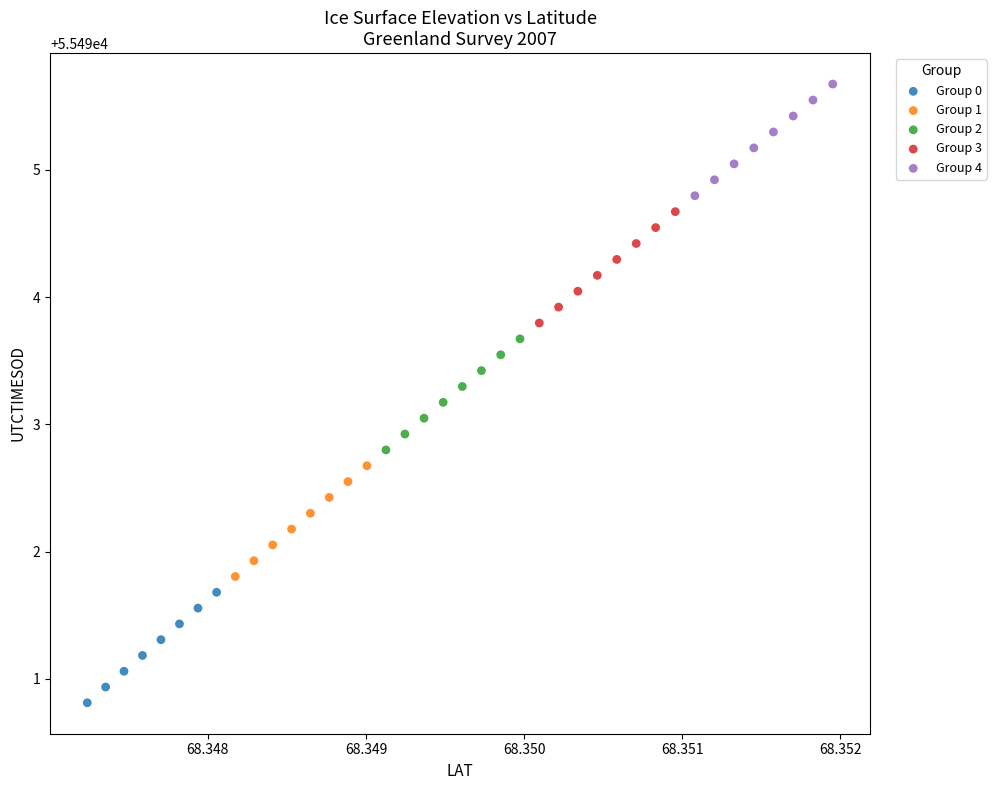

Which series reaches the maximum Y coordinate?

Group 4